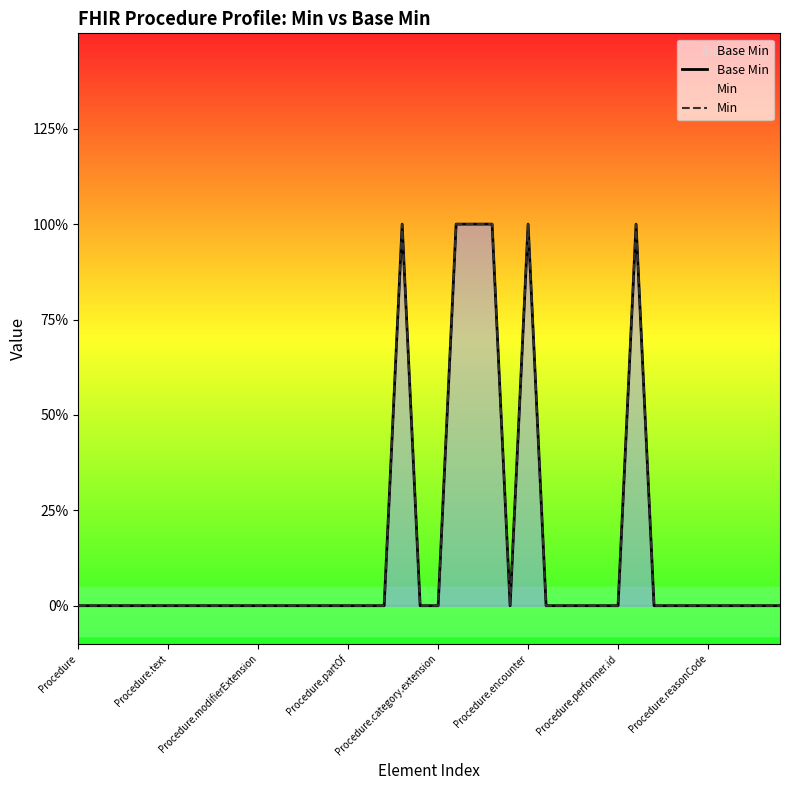

At which category is the sum across all series the highest?

18